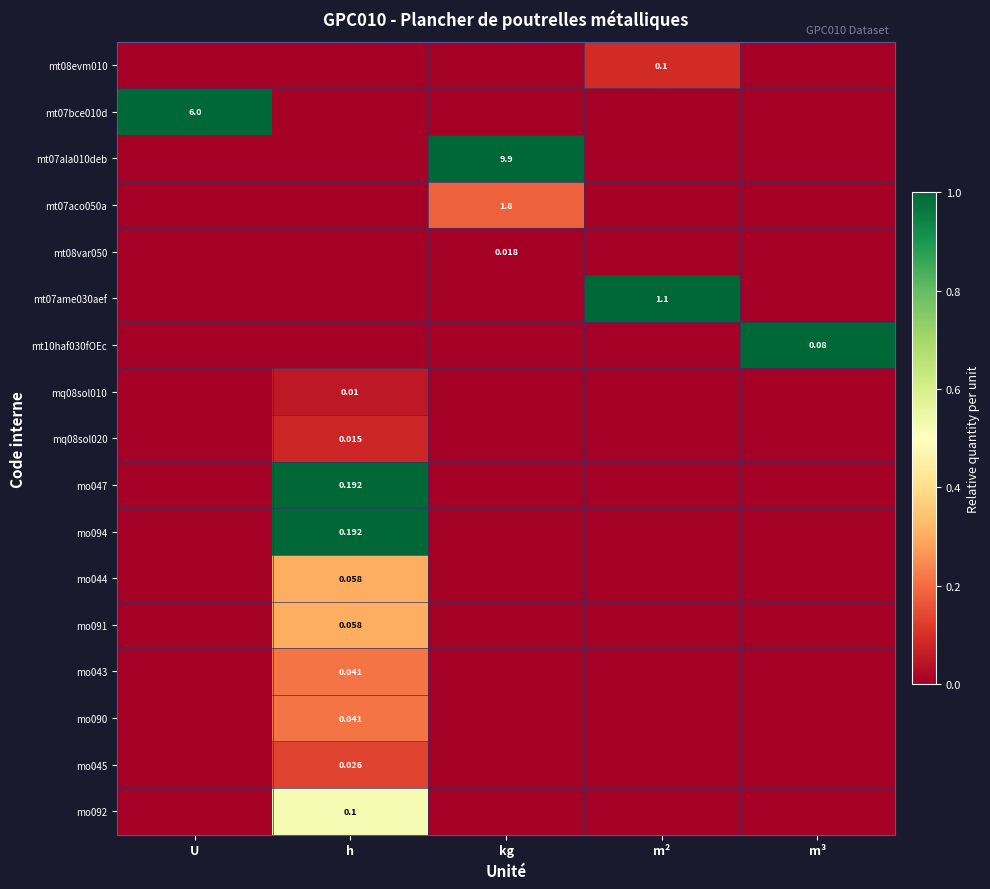

What is the difference between the highest and lowest values at kg?

1.0